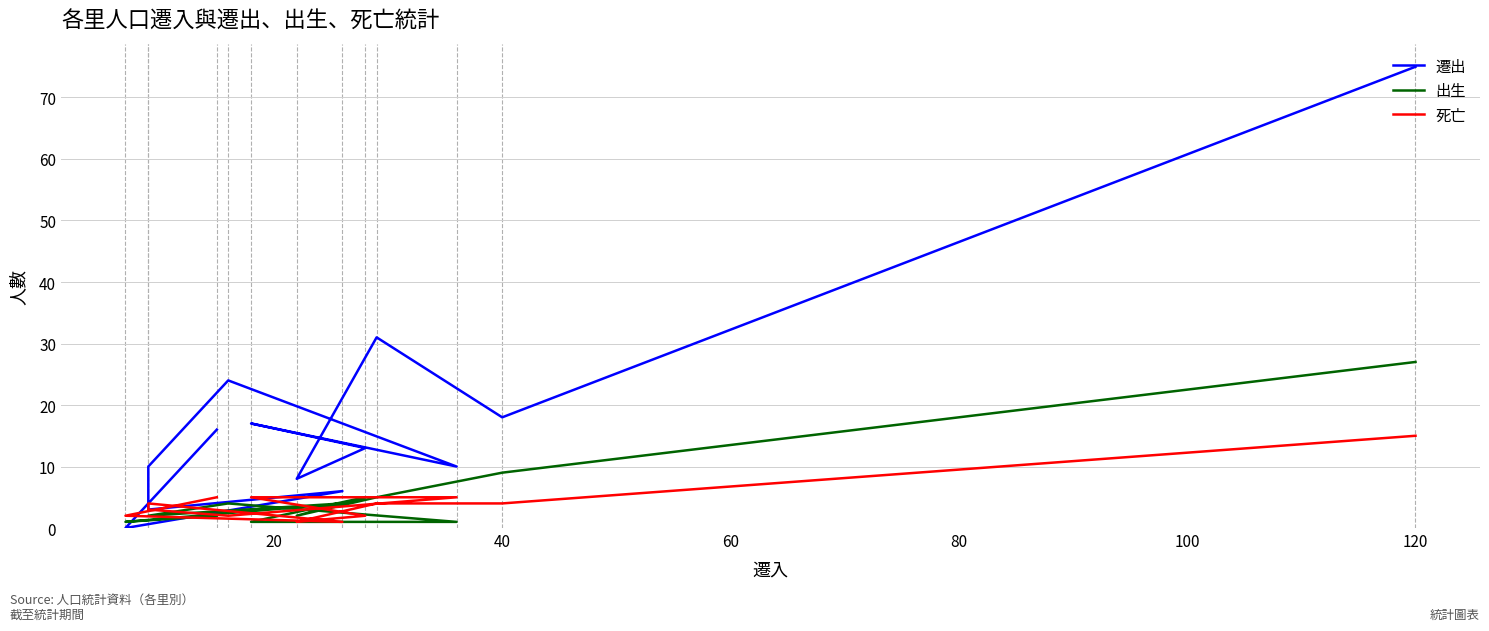

How many interior local peaks does the 出生 series have?

3